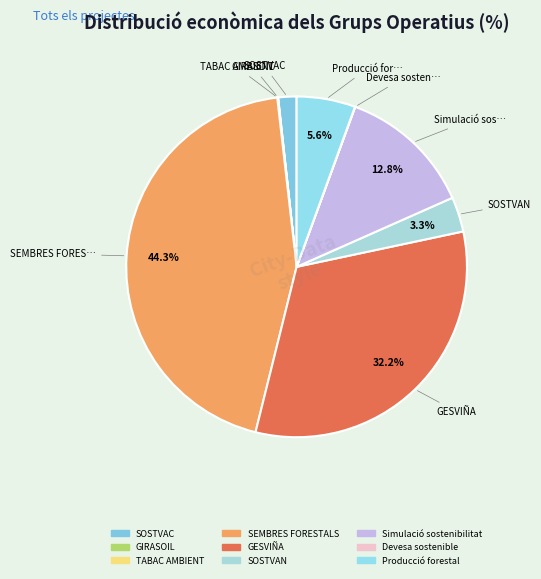

The TABAC AMBIENT slice represents 0% of the pie. True or false?

True